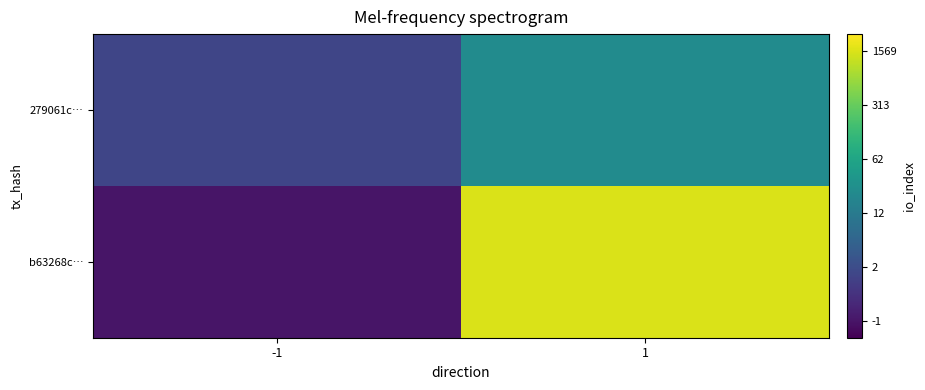

Which category has the lowest value across all series?

-1